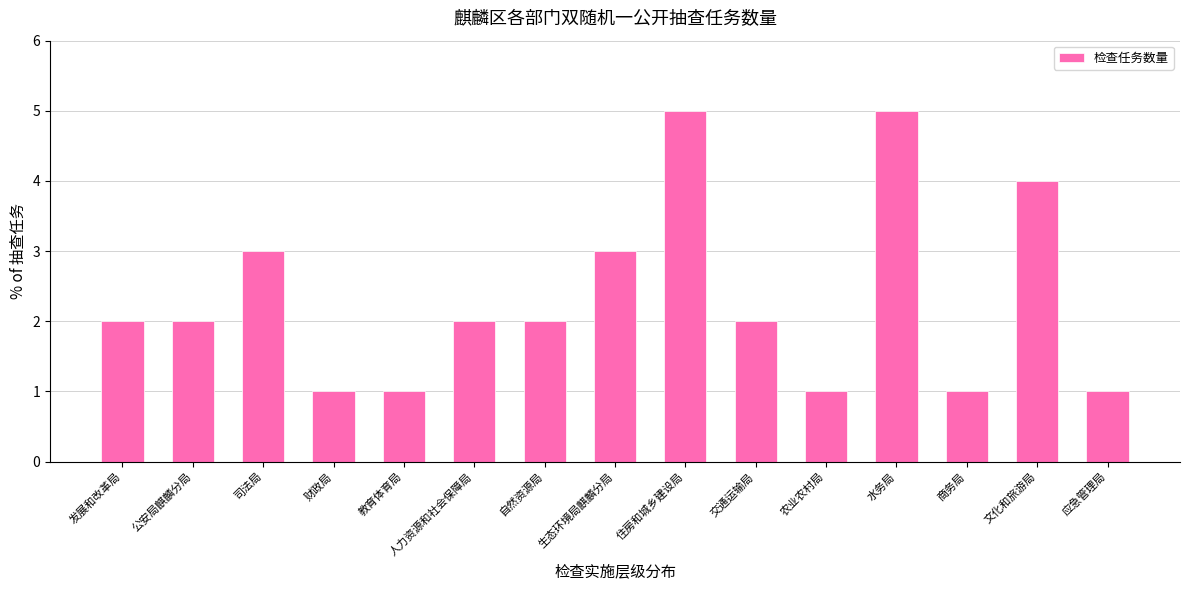

Reading left to right, extract all data points from this chart.

发展和改革局=2	公安局麒麟分局=2	司法局=3	财政局=1	教育体育局=1	人力资源和社会保障局=2	自然资源局=2	生态环境局麒麟分局=3	住房和城乡建设局=5	交通运输局=2	农业农村局=1	水务局=5	商务局=1	文化和旅游局=4	应急管理局=1